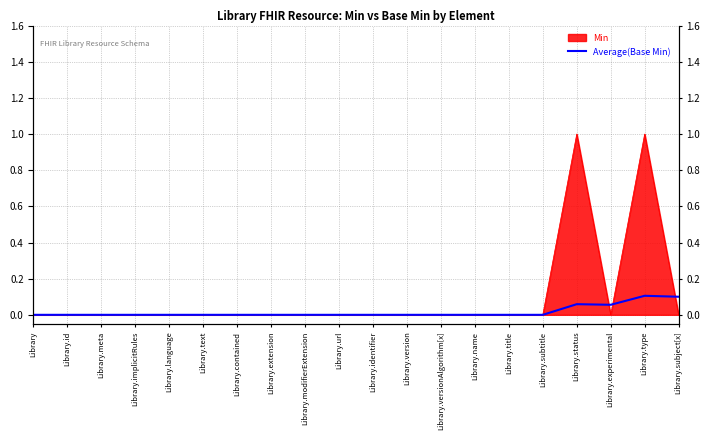

What is the label of the 3rd point from the right?

Library.experimental